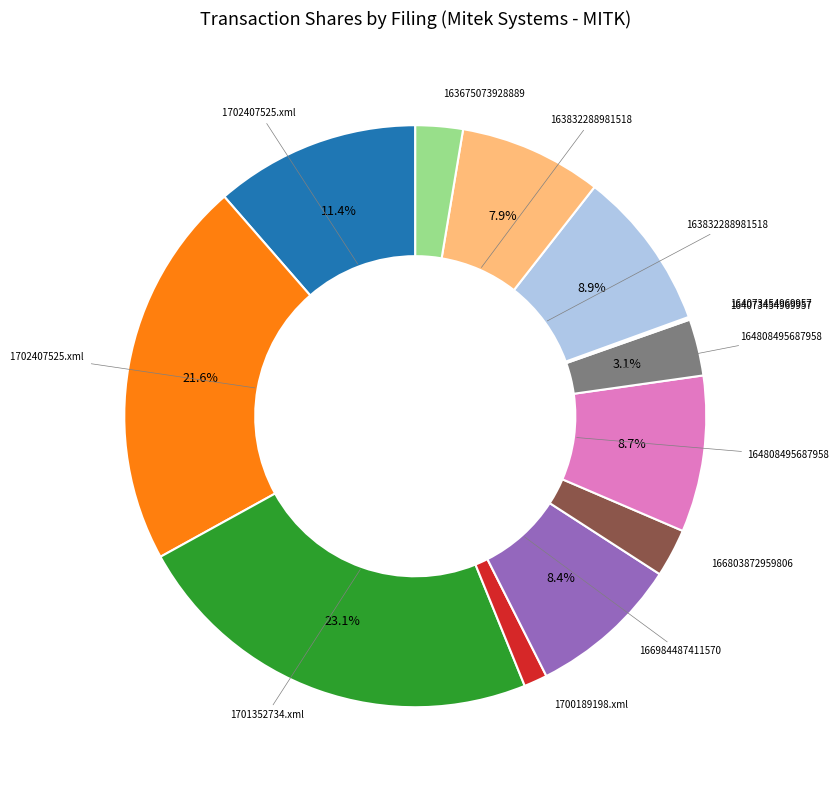

Is there any slice that represents more than half of the pie?

No